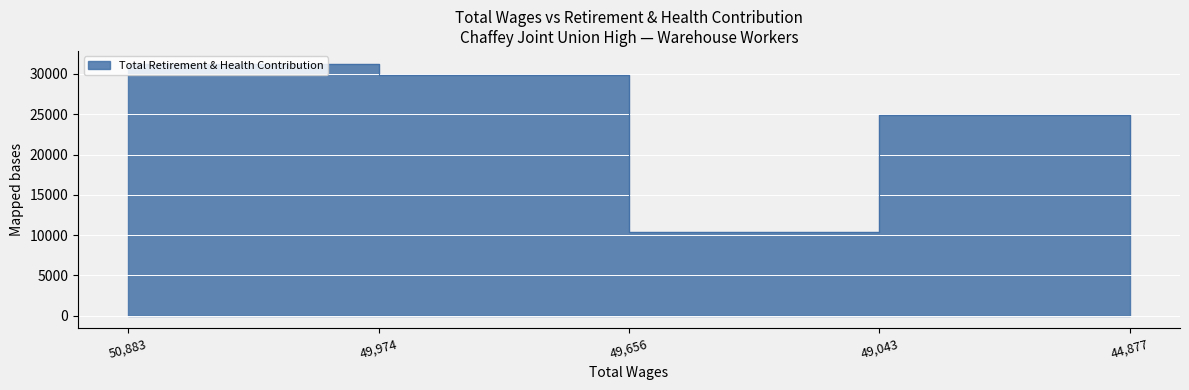

What is the value of the 3rd point from the left?

10362